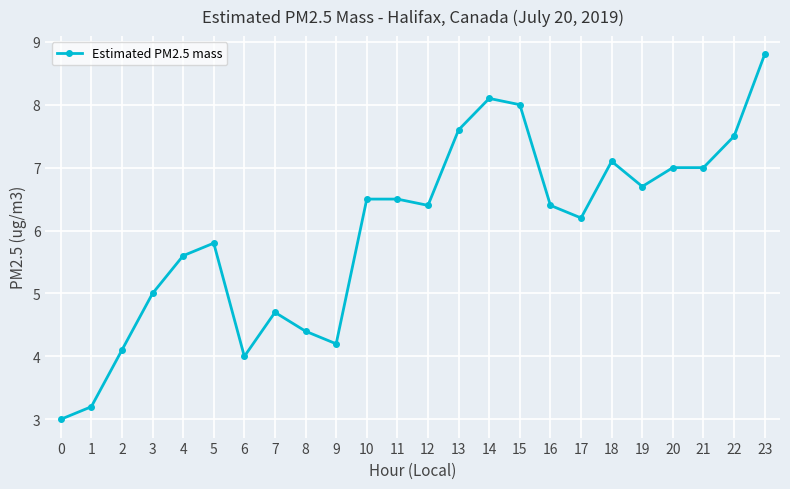

True or false: there are more than 0 points higher than both neighbors.

True